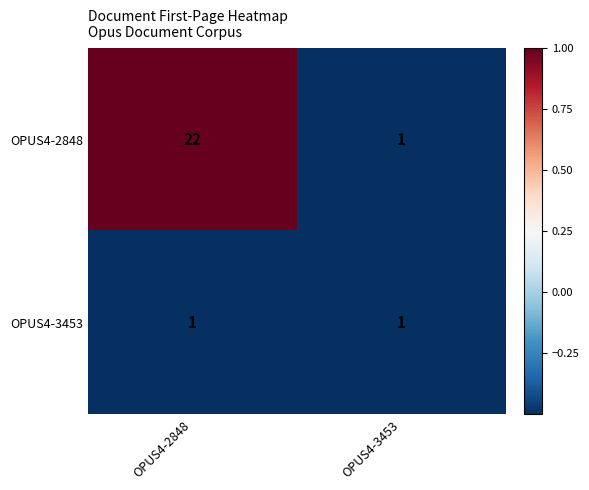

Which series has the largest total across all categories?

OPUS4-2848